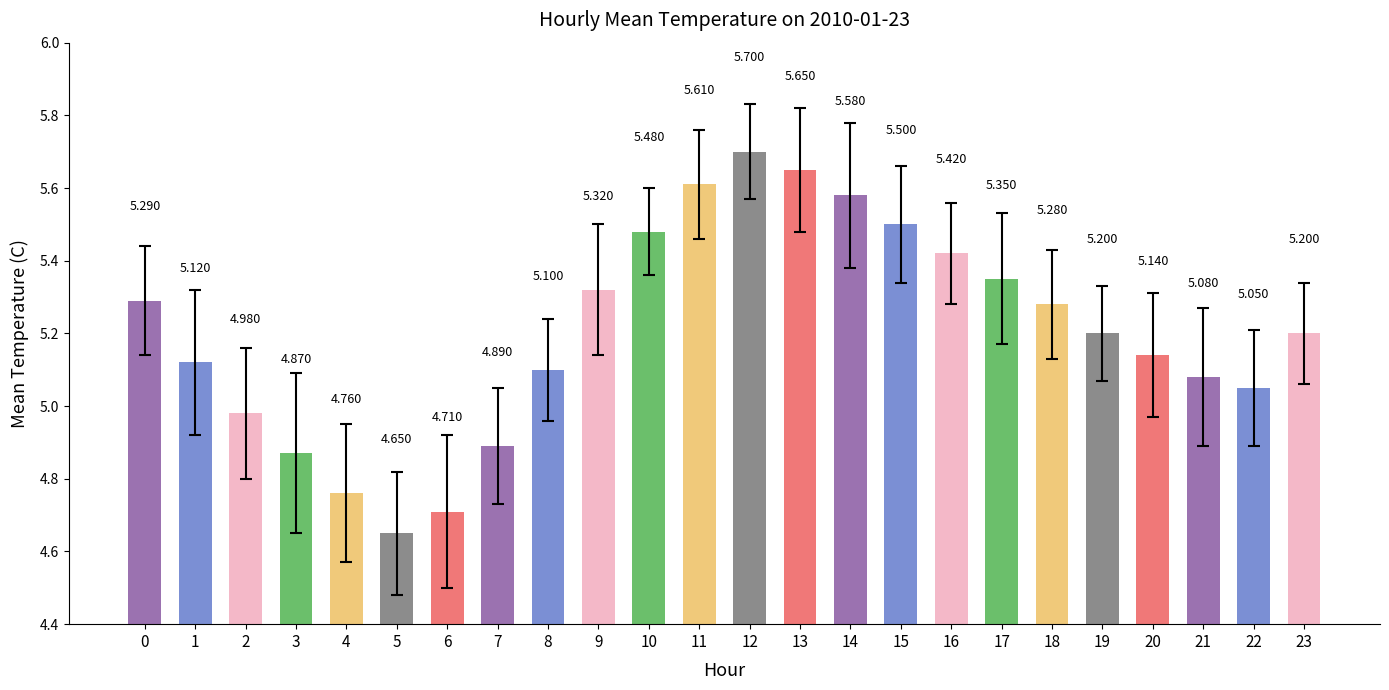

What is the difference between the values at 7 and 4?

0.1